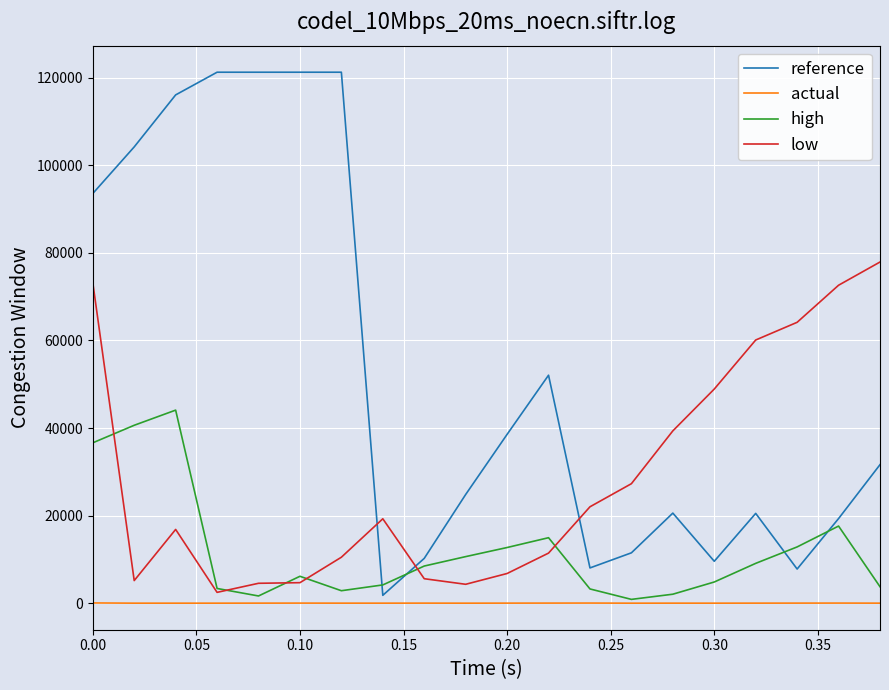

What is the highest value of the low series?

77903.6